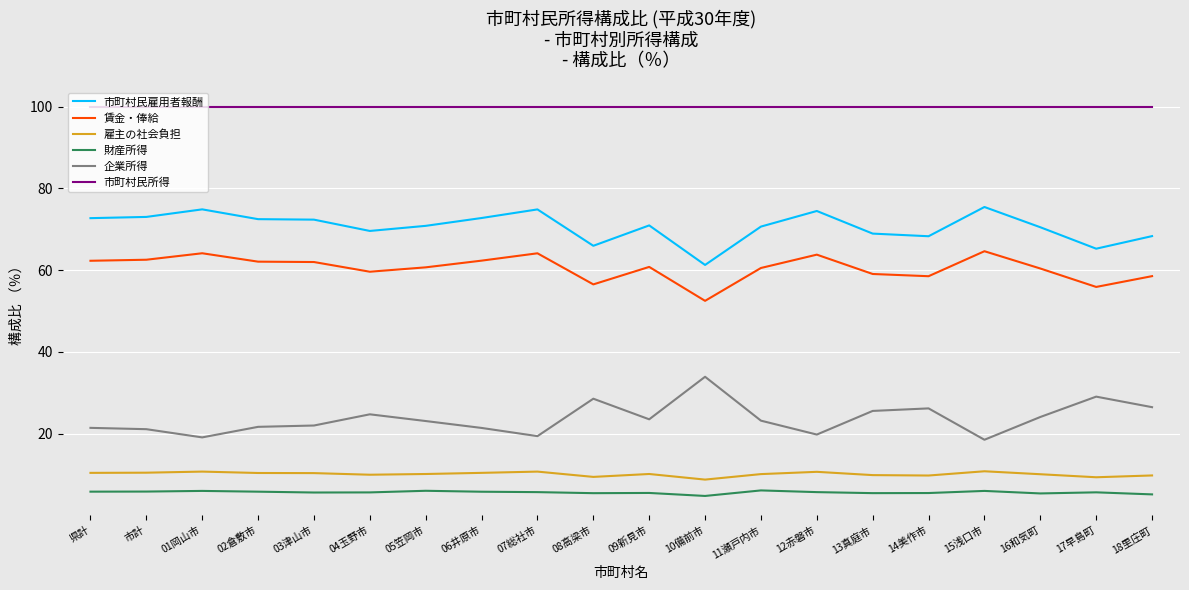

The value of 市町村民雇用者報酬 at 11瀬戸内市 is 70.7. True or false?

True